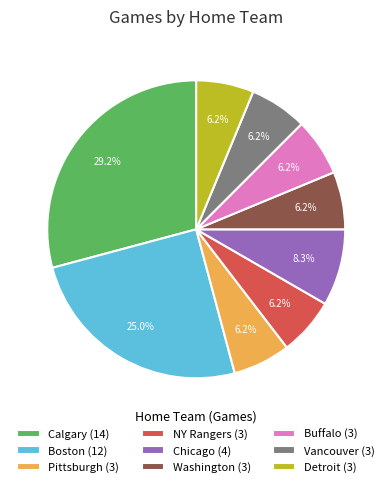

Count the number of slices in the pie.

9